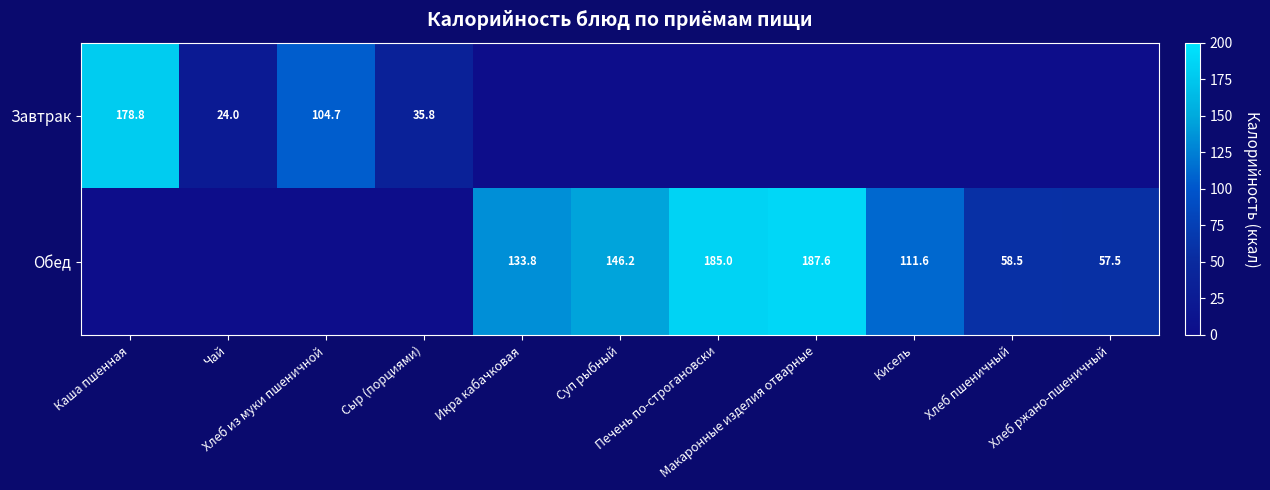

How many positive values does the Обед series have?

7